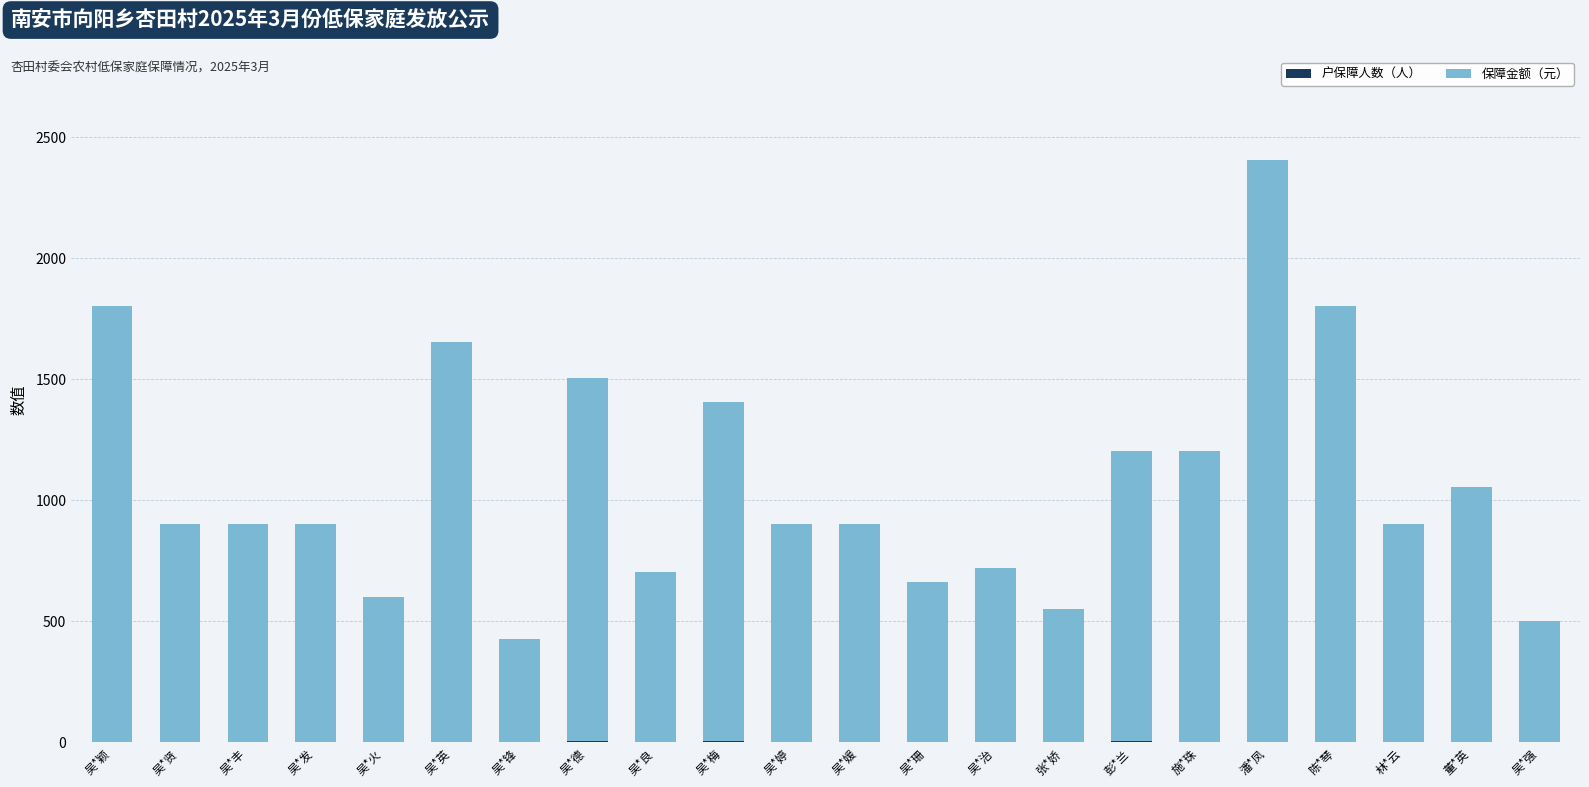

At which category is the sum across all series the highest?

潘*凤